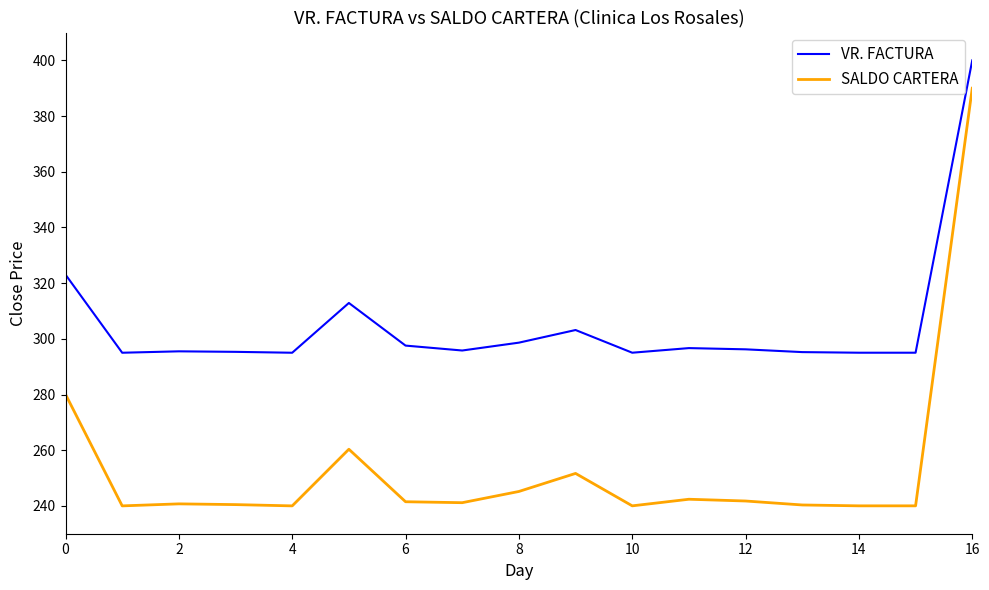

How many distinct data groups are displayed?

2